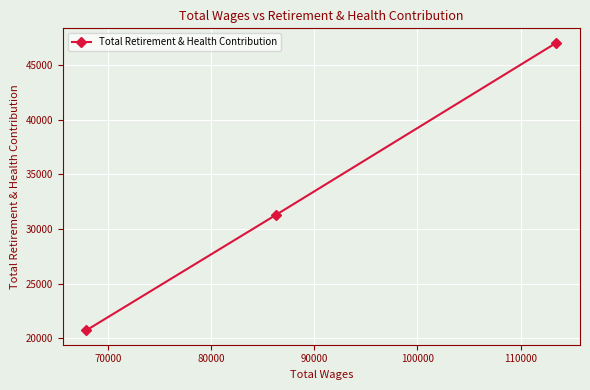

What is the difference between the second highest and minimum values?

10556